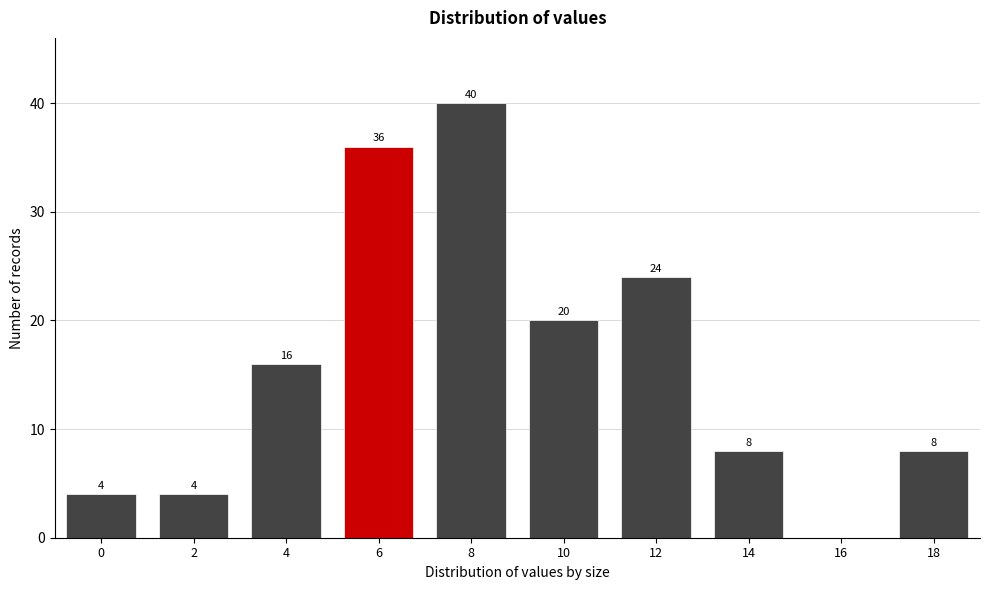

Reading right to left, transcribe all the data shown in this chart.

18=8	16=0	14=8	12=24	10=20	8=40	6=36	4=16	2=4	0=4